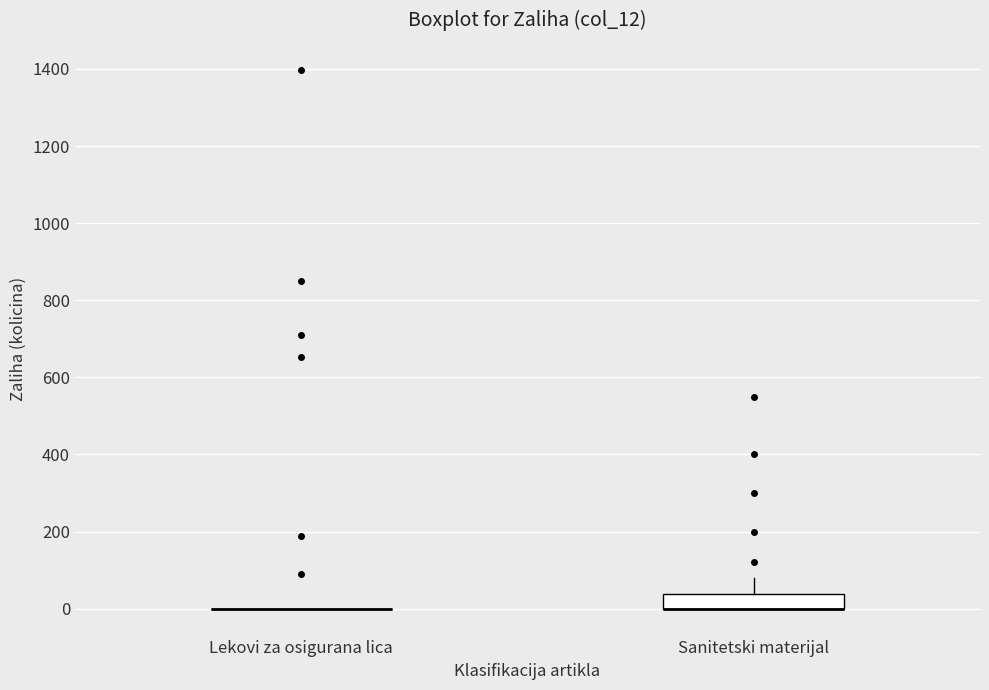

Reading left to right, transcribe this box plot: for each box, give where its median line is, the range the box spans, and where its two whiskers end, as read against the y-axis. The values are not printed on the chart, so give them approximately, as read against the axis.

Lekovi za osigurana lica: box collapsed to a line at 0, whiskers 0 to 0
Sanitetski materijal: median 0 (drawn on the box's lower edge), box 0 to 40, whiskers 0 to 80